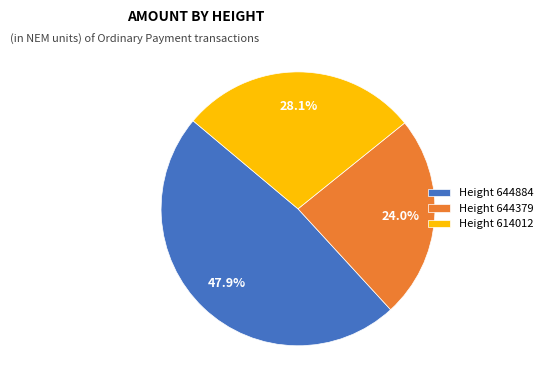

What percentage is NOT represented by Height 644379?

76.0%